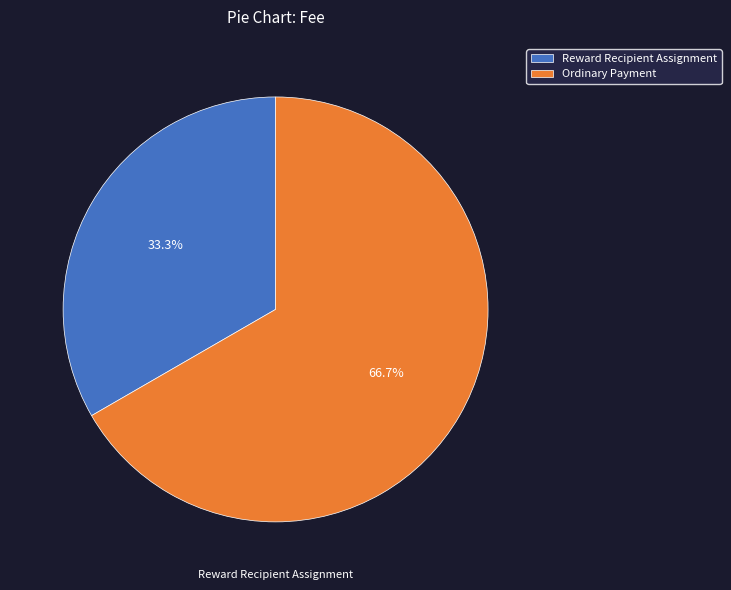

True or false: Reward Recipient Assignment accounts for 47% of the total.

False